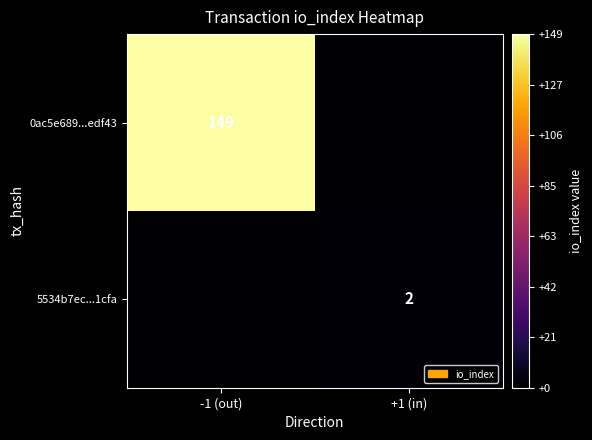

The 0ac5e689...edf43 series shows 149 at -1 (out). True or false?

True